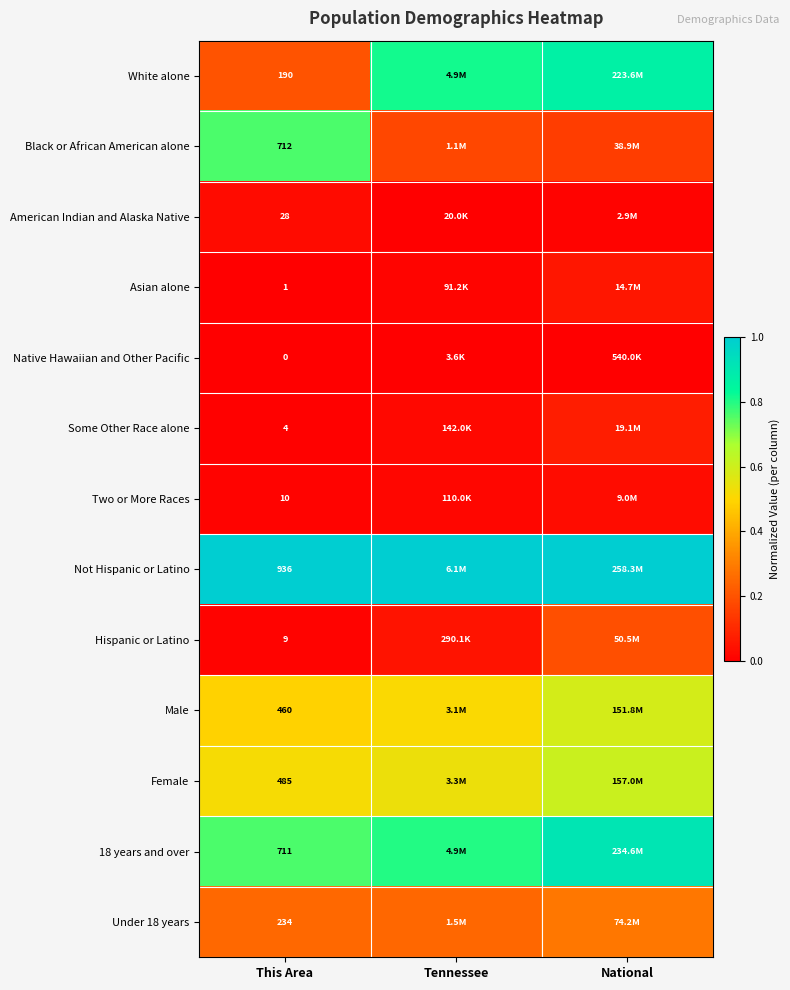

Which has a higher value, Tennessee or This Area?

Tennessee